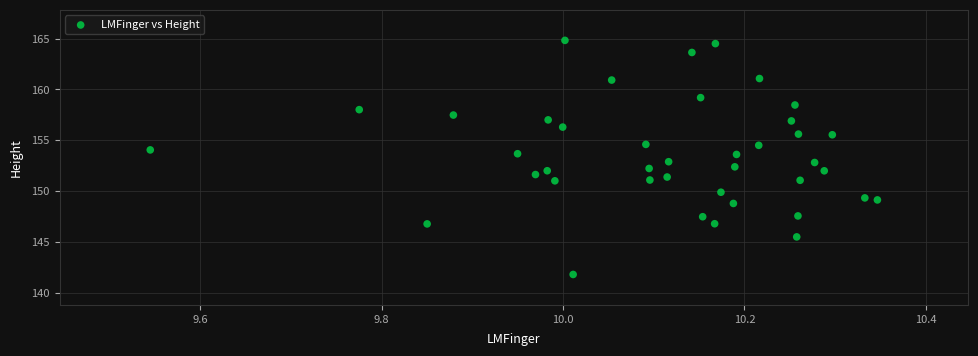

What is the range of X values (max minus min)?

0.8